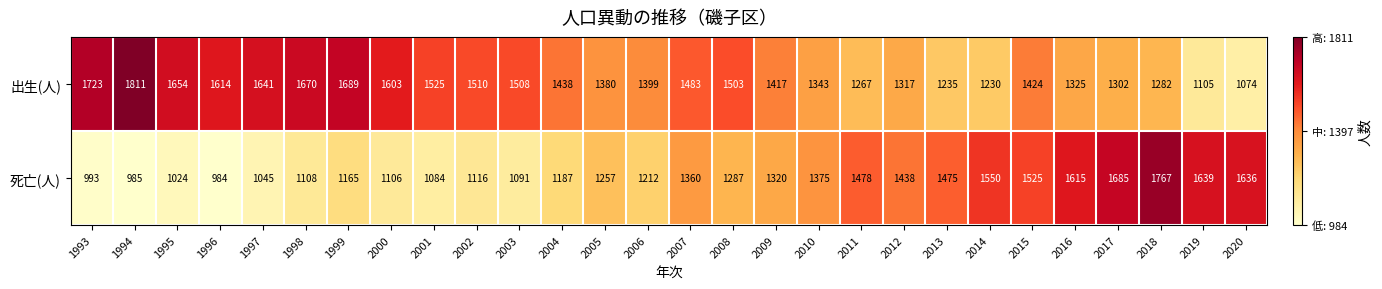

What is the average value of the 出生(人) series?

1445